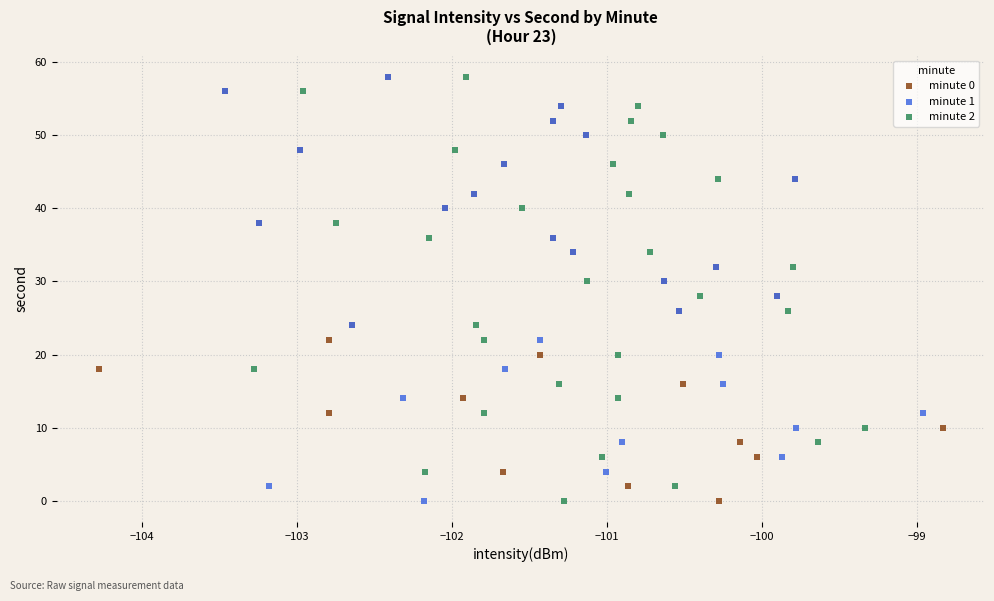

What are all the series names shown in the legend?

minute 0, minute 1, minute 2